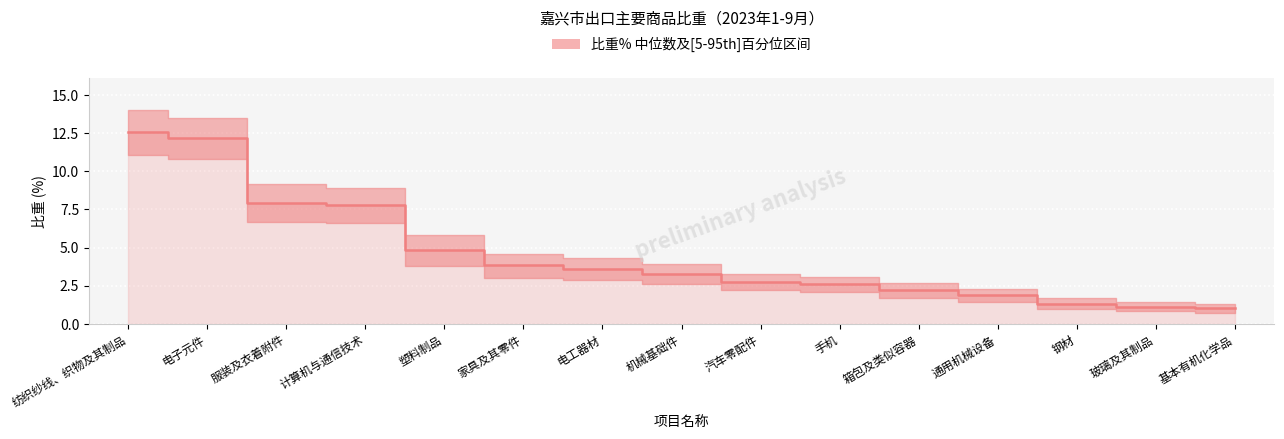

Which category has the lowest value across all series?

基本有机化学品